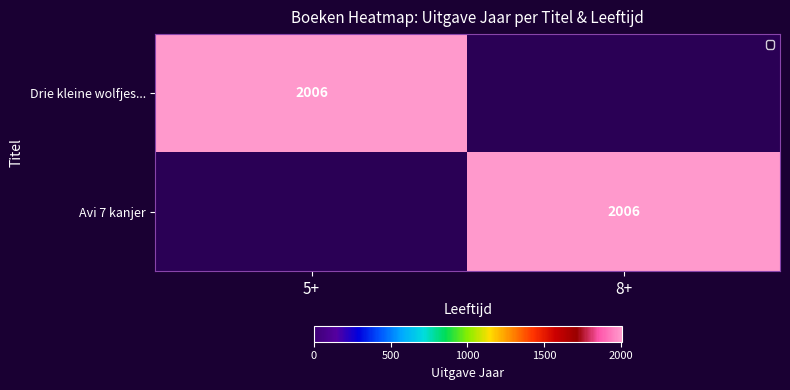

The Avi 7 kanjer series shows 2006 at 8+. True or false?

True